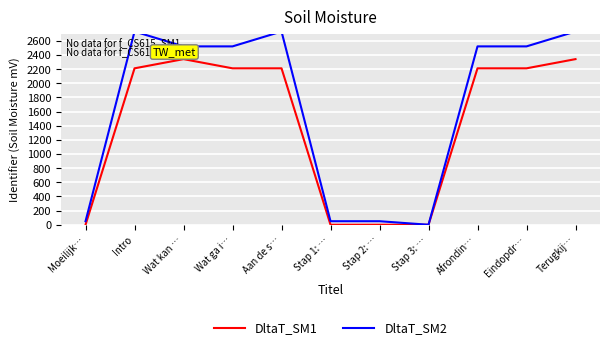

What position from the left is Aan de s…?

5